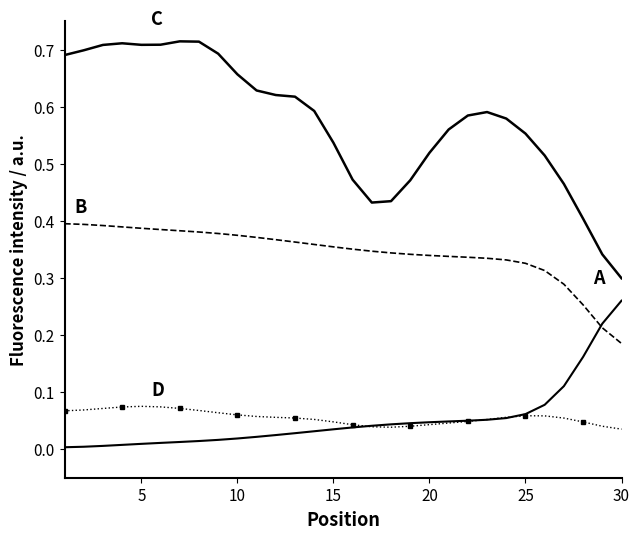

What is the maximum value shown in the chart?

0.7